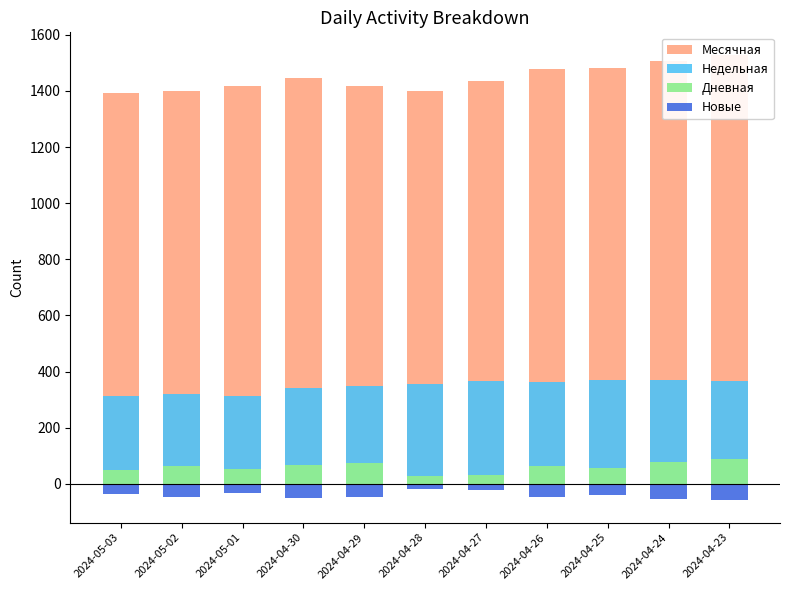

Between 2024-04-25 and 2024-05-02, which is larger?

2024-04-25